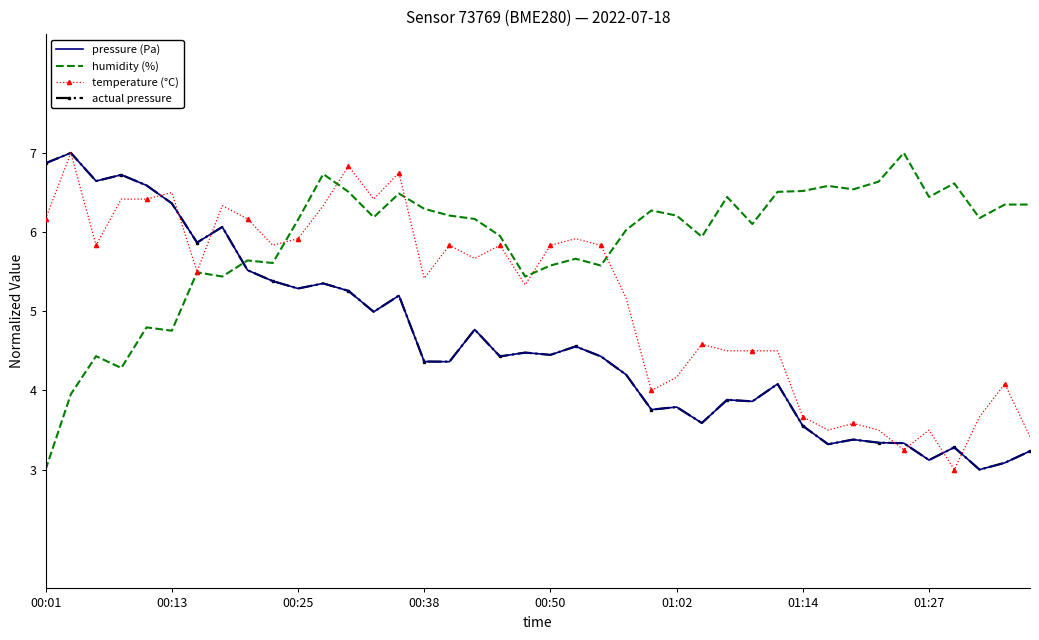

Count the number of data series in this chart.

4